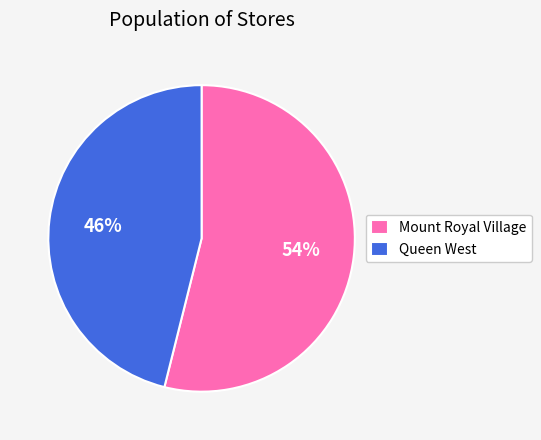

Combined, do Queen West and Mount Royal Village account for over 50%?

Yes